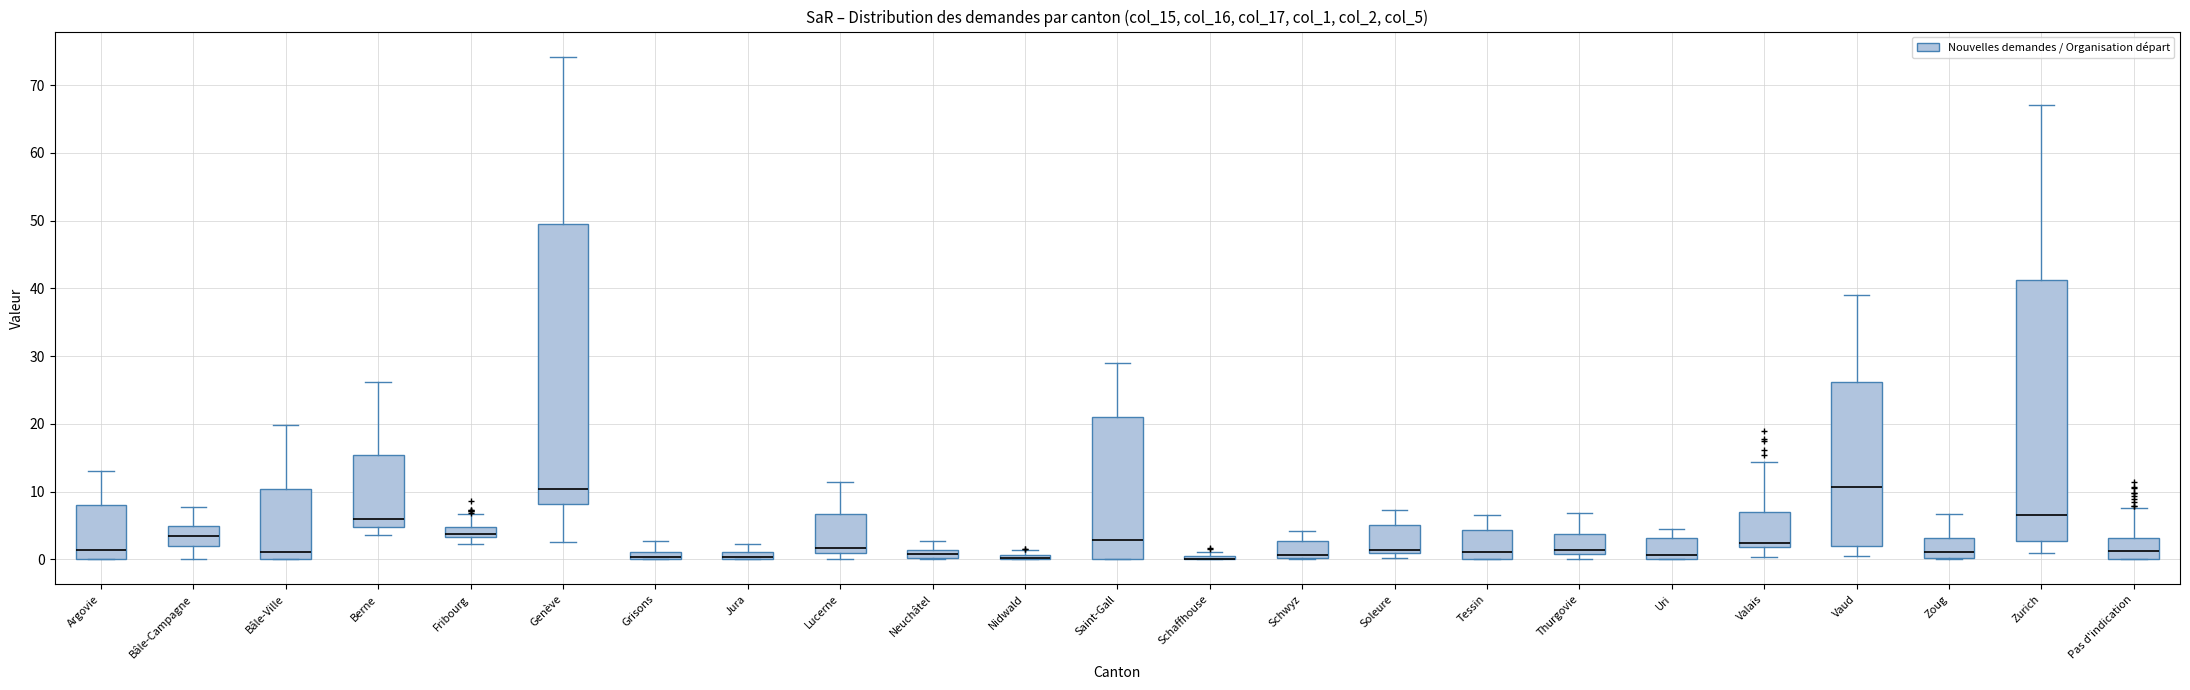

Where does the upper whisker of the box for Bâle-Campagne end on the y-axis? The values are not printed on the chart, so give them approximately, as read against the axis.

8